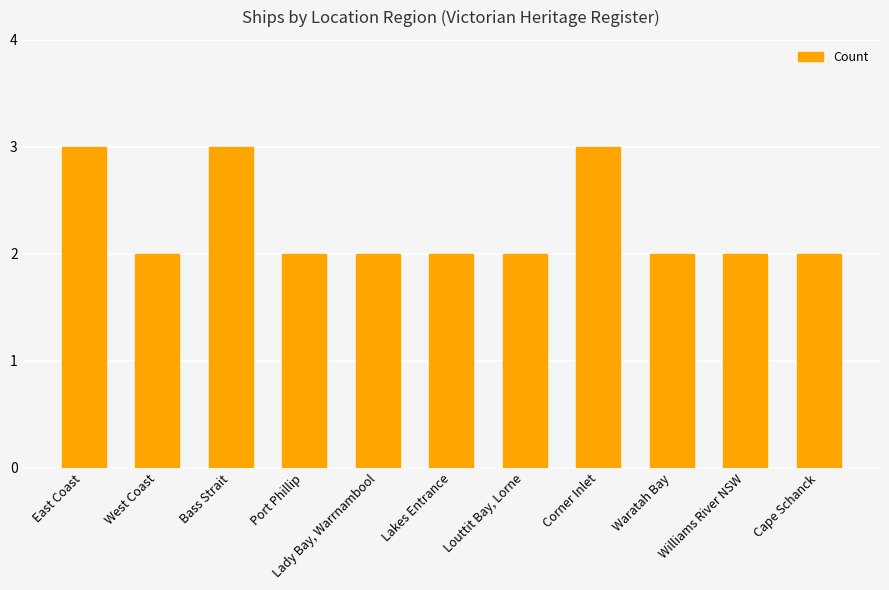

What is the label of the 2nd bar from the left?

West Coast